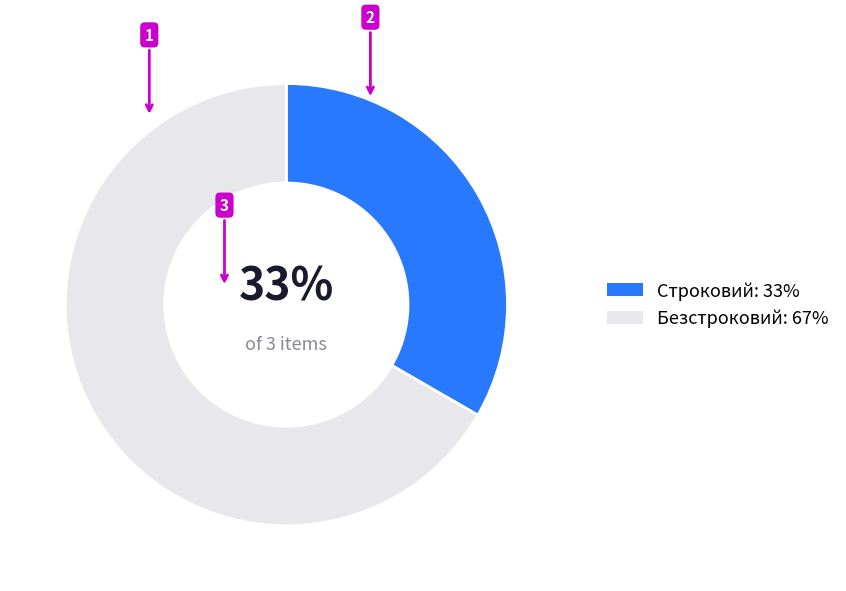

Combined, do Строковий and Безстроковий account for over 50%?

Yes